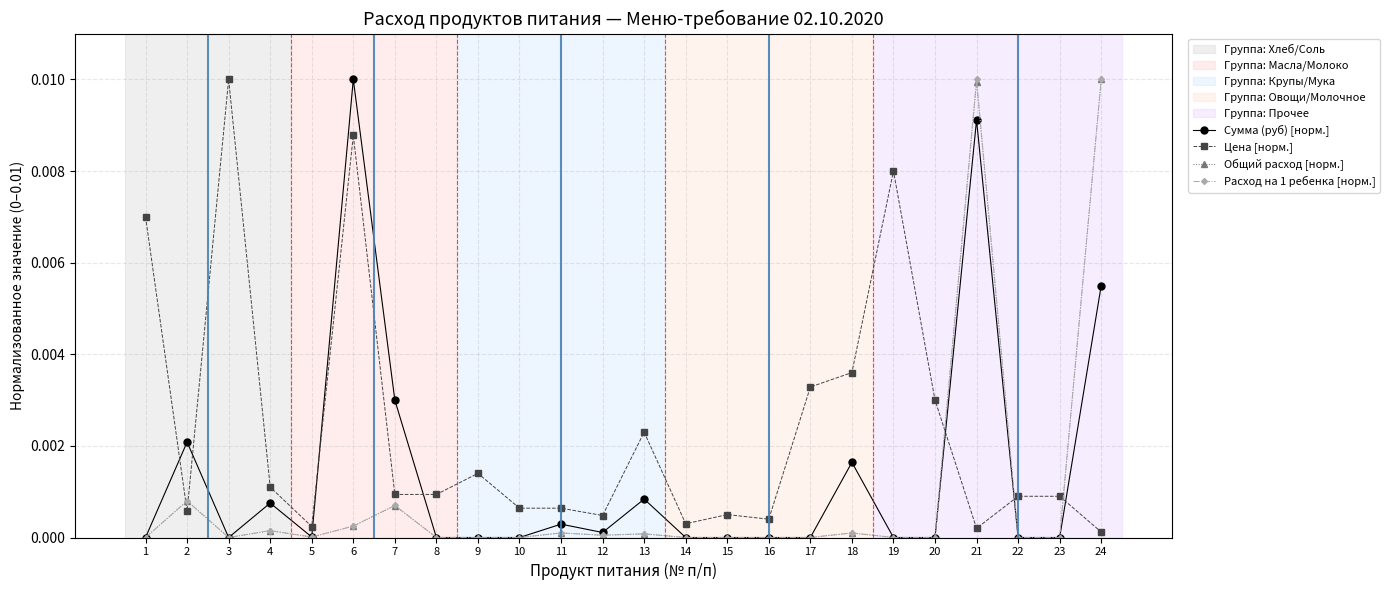

At which category does Цена [норм.] reach its first local valley?

2